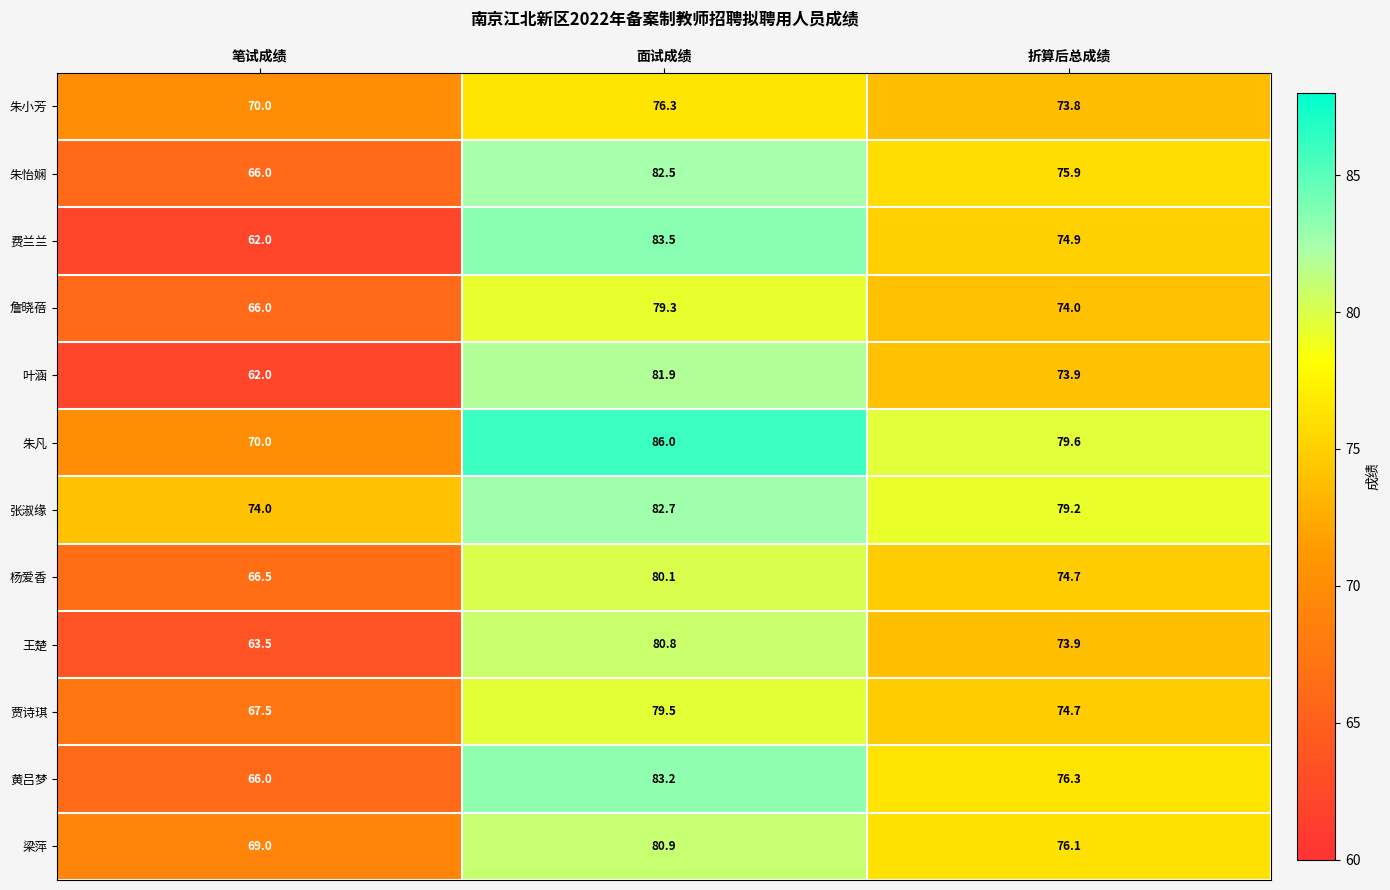

What is the difference between the maximum and second lowest values in the 贾诗琪 series?

4.8